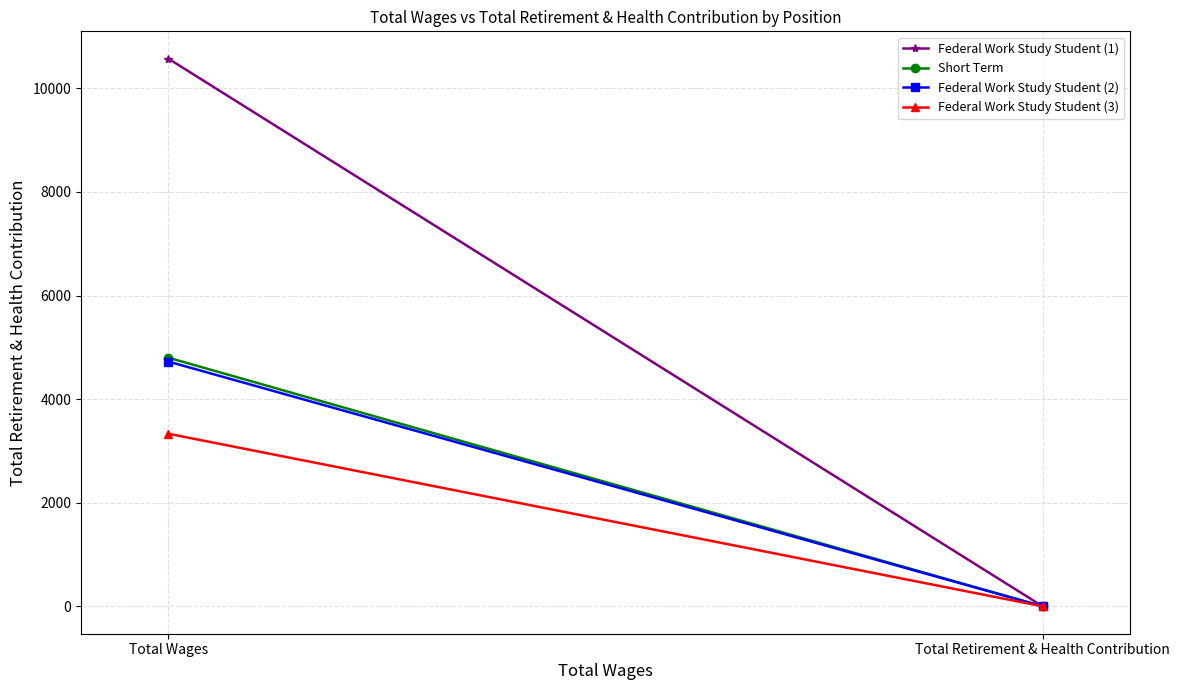

What is the average value of the Federal Work Study Student (3) series?

1666